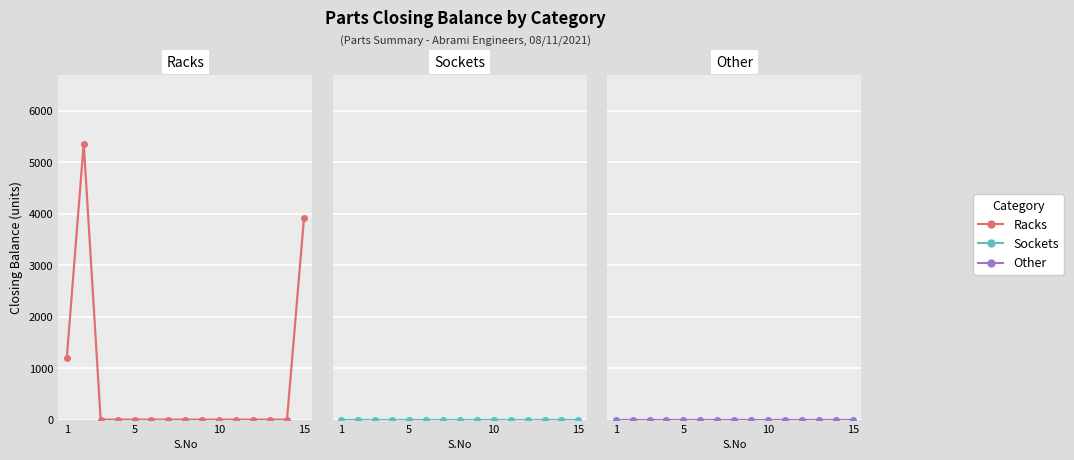

What is the spread (max minus min) of values at 1?

1196